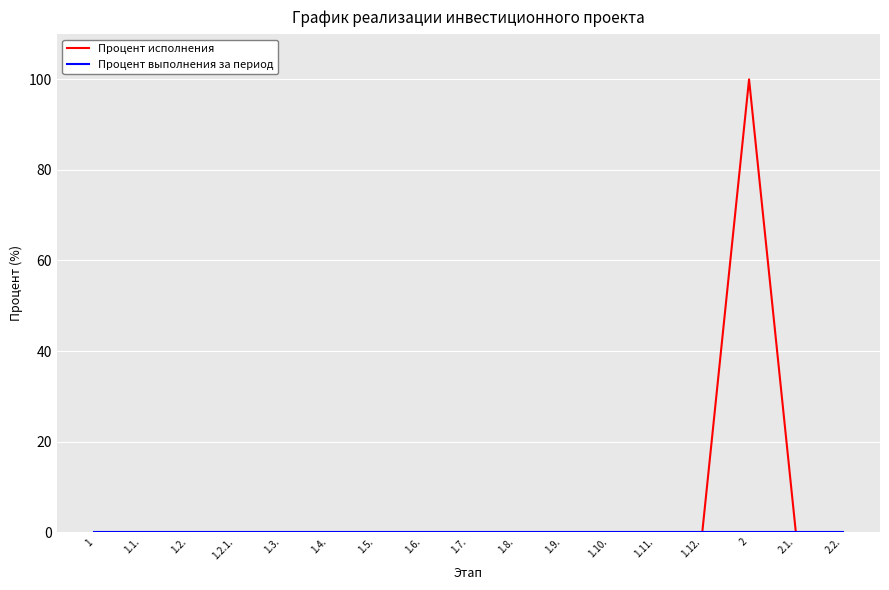

Which series changed the most between 1.2. and 2?

Процент исполнения